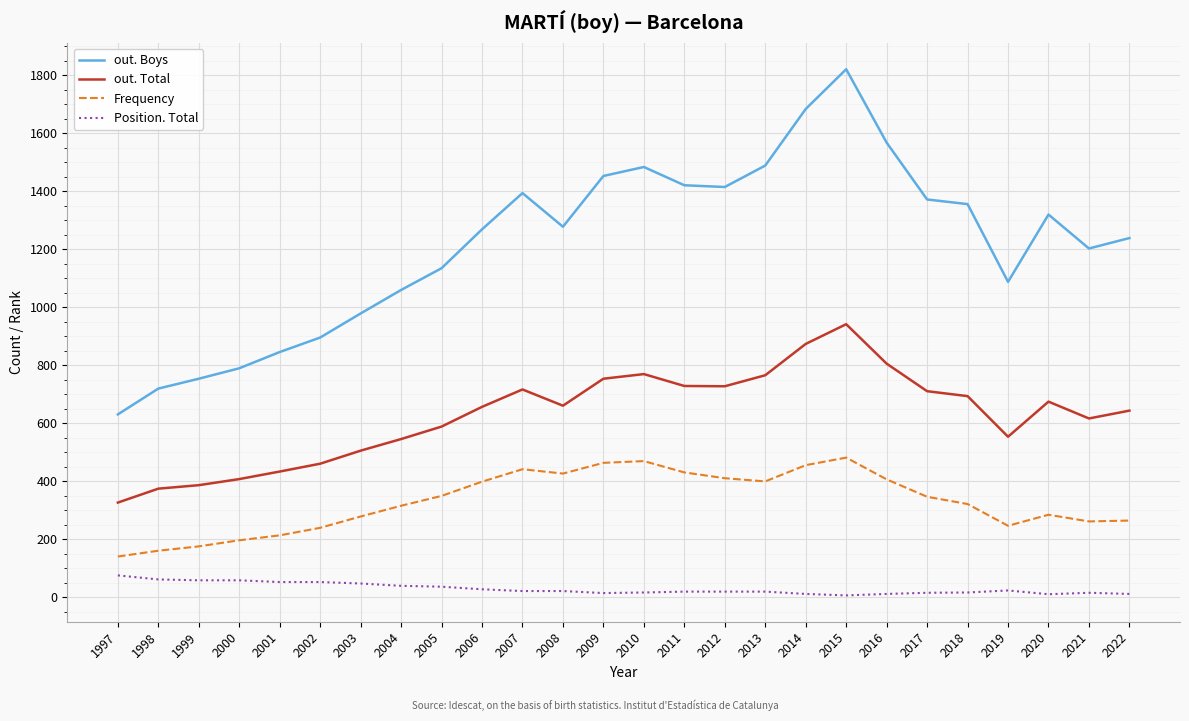

Rank the series by their average value, from highest to lowest.

out. Boys, out. Total, Frequency, Position. Total